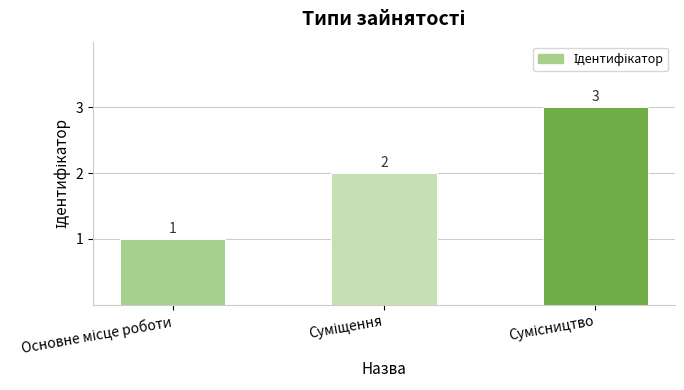

What is the sum of all values?

6